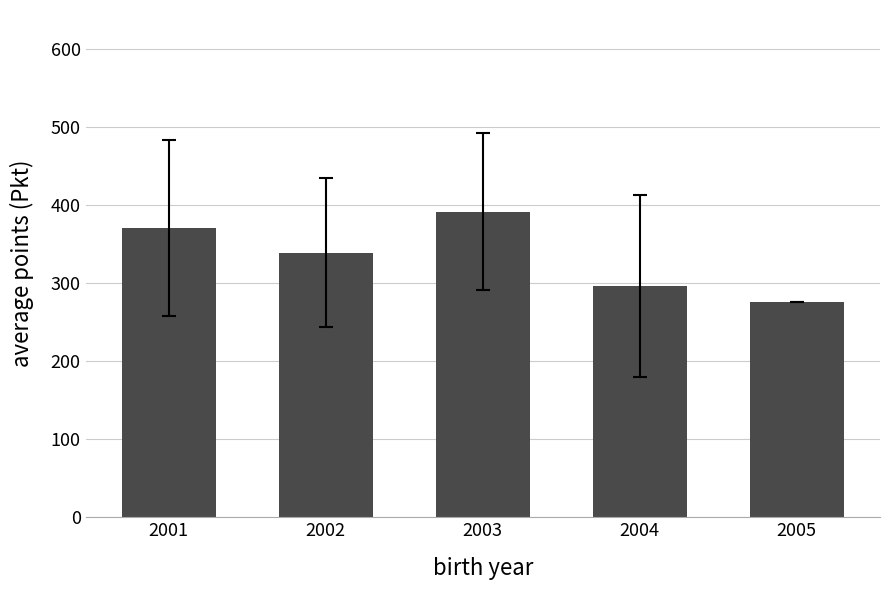

What is the sum of all values?

1675.2